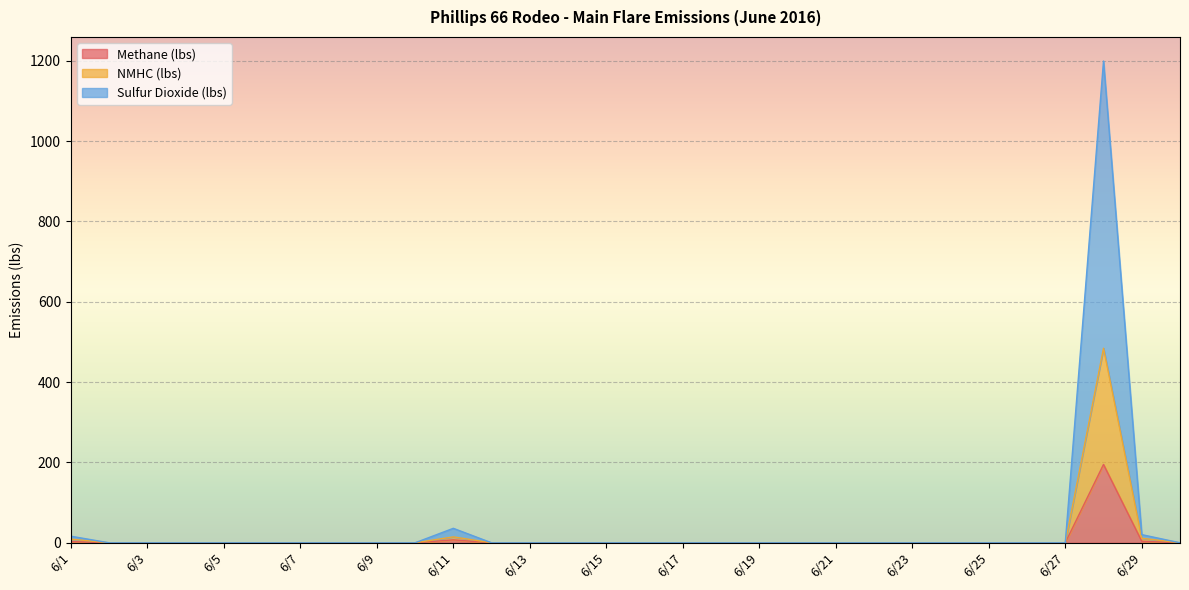

True or false: Methane (lbs) and NMHC (lbs) cross at least once.

False